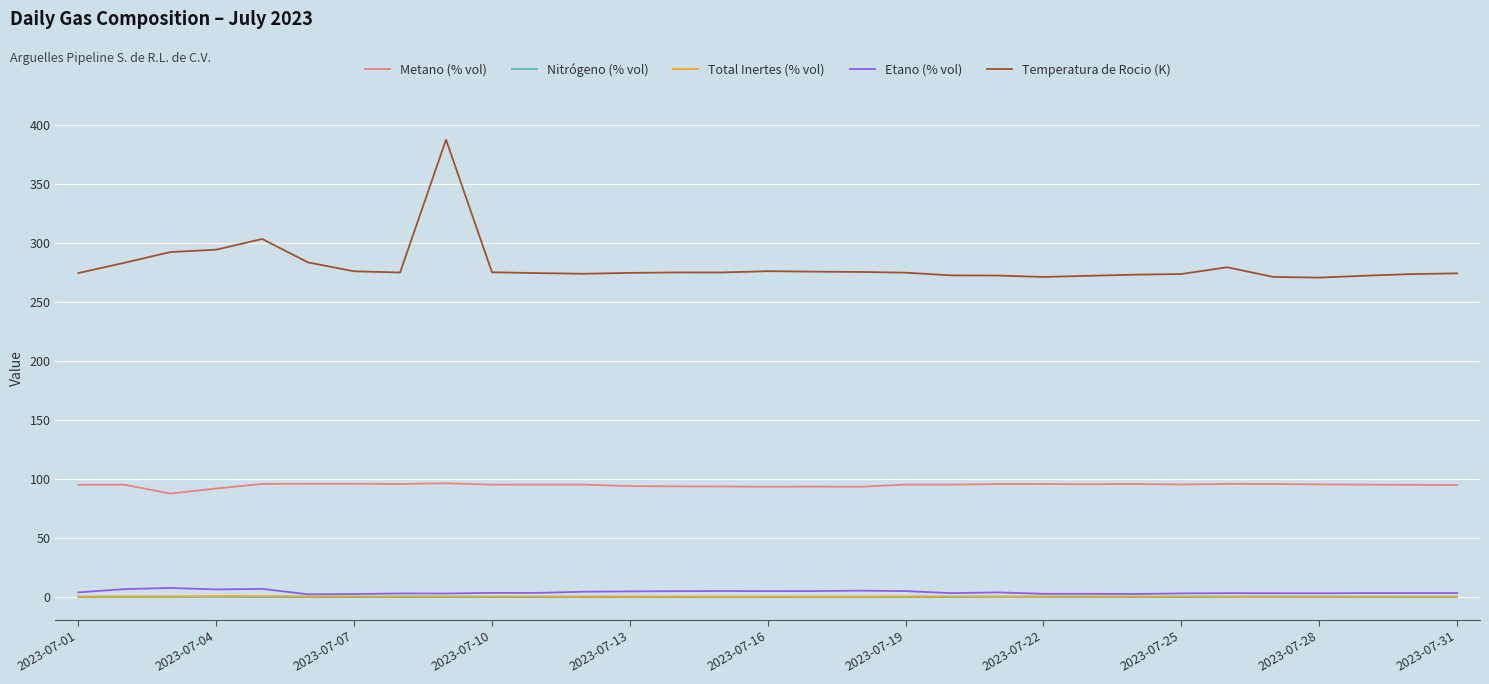

What is the sum of all Nitrógeno (% vol) values?

5.3